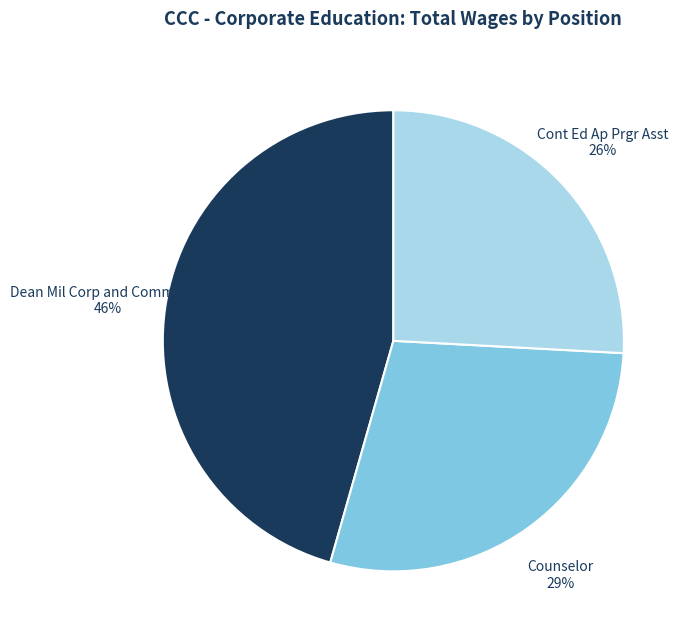

Count the number of slices in the pie.

3